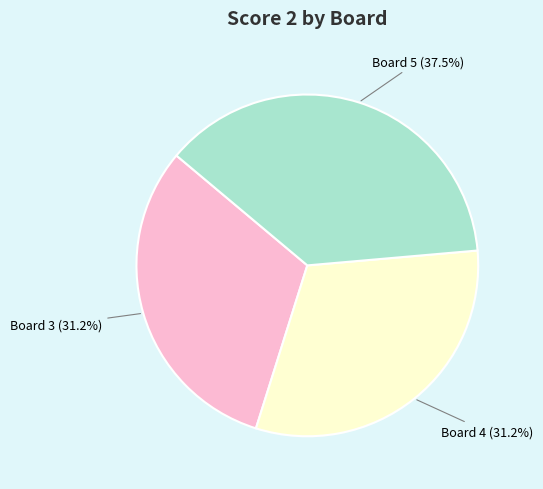

To the nearest percent, what is the difference between the largest and smallest slice percentages?

6%